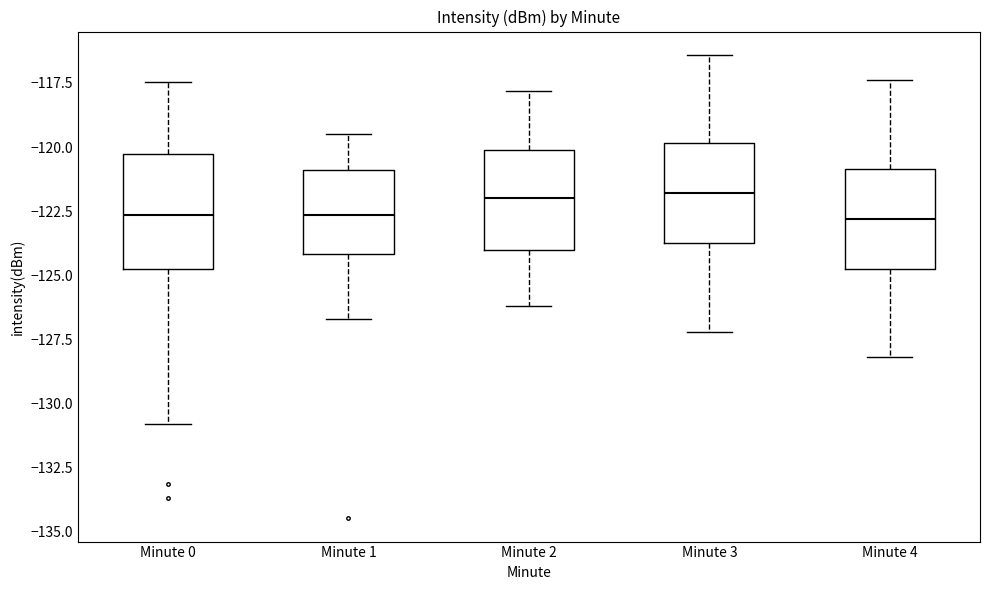

Where does the upper whisker of the box for Minute 4 end on the y-axis? The values are not printed on the chart, so give them approximately, as read against the axis.

-117.5